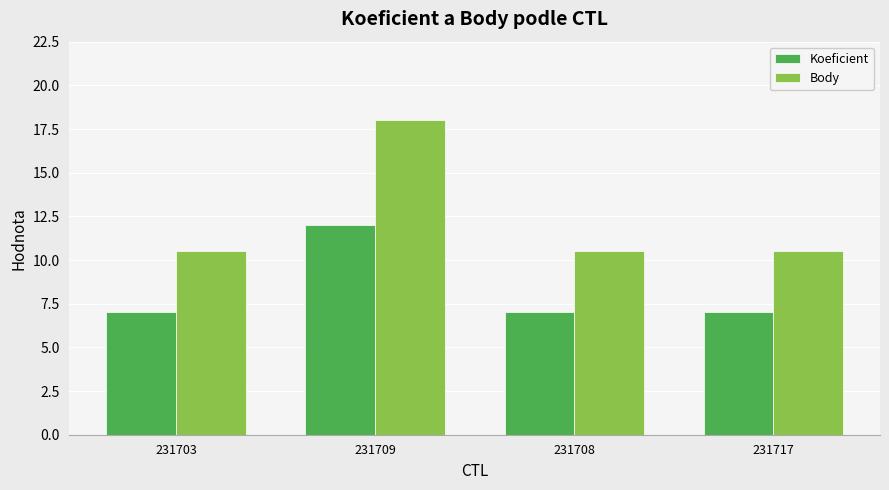

Is the value of Body at 231703 greater than the value of Koeficient at 231709?

No